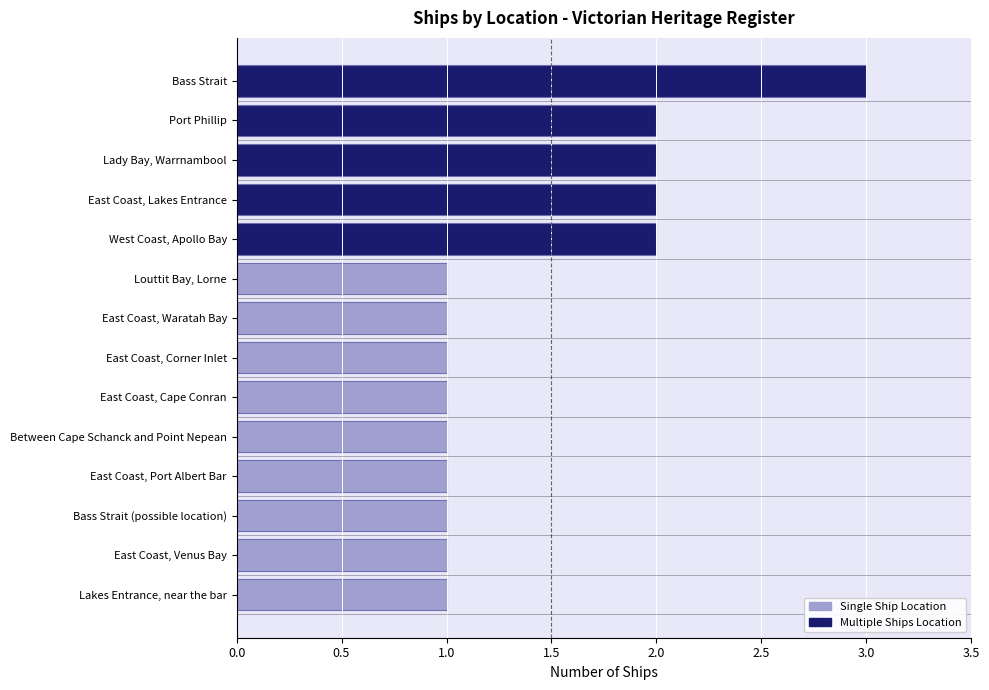

Approximately how many times larger is the value at Port Phillip compared to Lakes Entrance, near the bar?

2.0